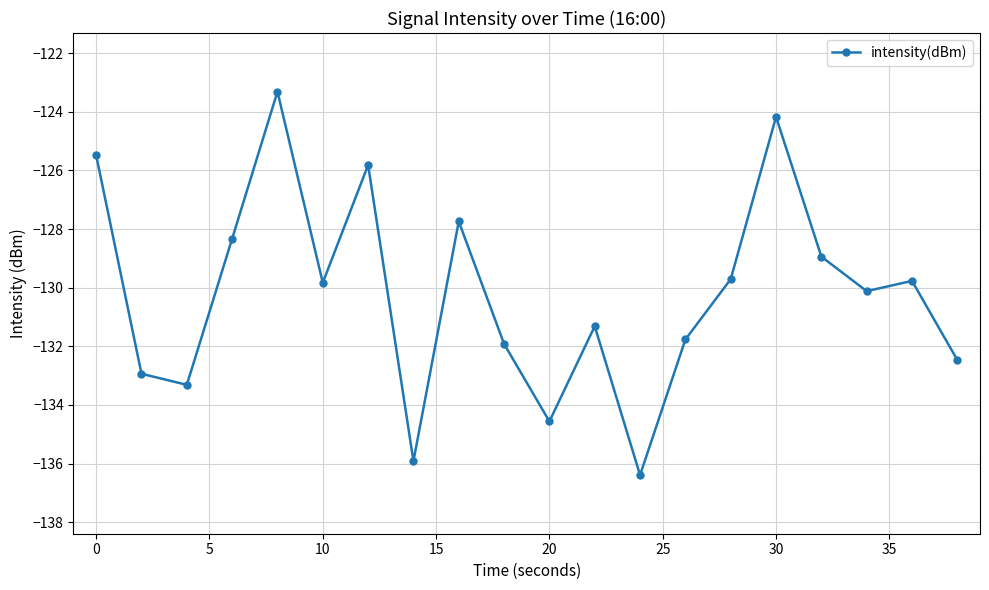

What is the minimum value shown in the chart?

-136.4